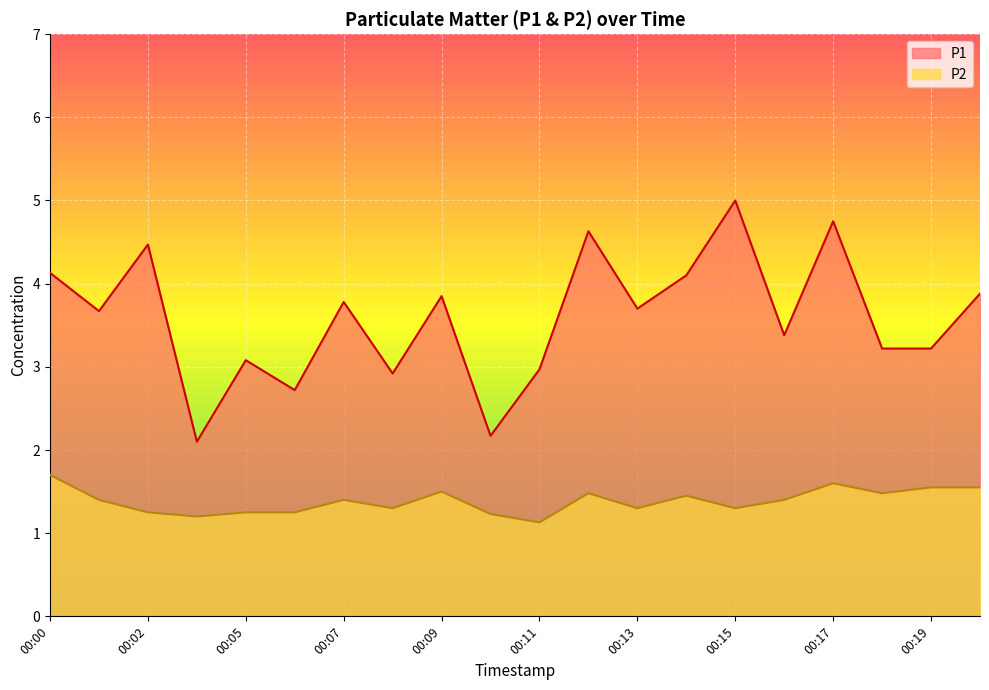

Reading left to right, list all the values displayed in this chart.

P1: 00:00=4.1	00:01=3.7	00:02=4.5	00:03=2.1	00:05=3.1	00:06=2.7	00:07=3.8	00:08=2.9	00:09=3.9	00:10=2.2	00:11=3.0	00:12=4.6	00:13=3.7	00:14=4.1	00:15=5.0	00:16=3.4	00:17=4.8	00:18=3.2	00:19=3.2	00:21=3.9
P2: 00:00=1.7	00:01=1.4	00:02=1.2	00:03=1.2	00:05=1.2	00:06=1.2	00:07=1.4	00:08=1.3	00:09=1.5	00:10=1.2	00:11=1.1	00:12=1.5	00:13=1.3	00:14=1.4	00:15=1.3	00:16=1.4	00:17=1.6	00:18=1.5	00:19=1.6	00:21=1.6